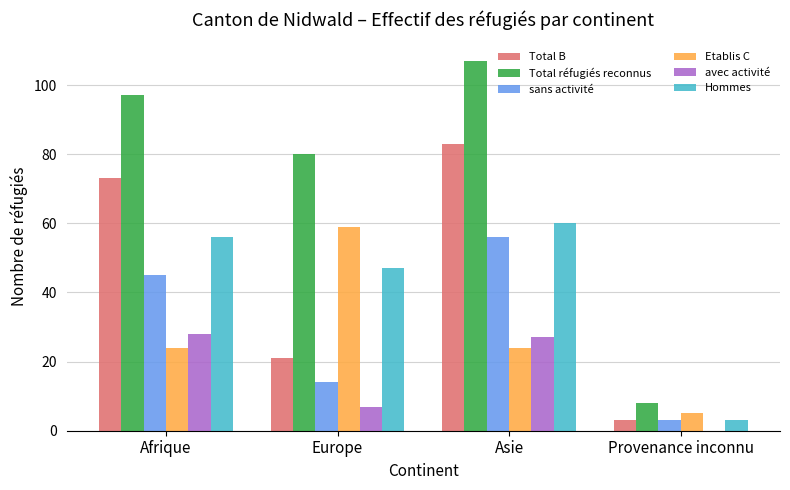

What is the difference between the Total B values at Afrique and Provenance inconnu?

70